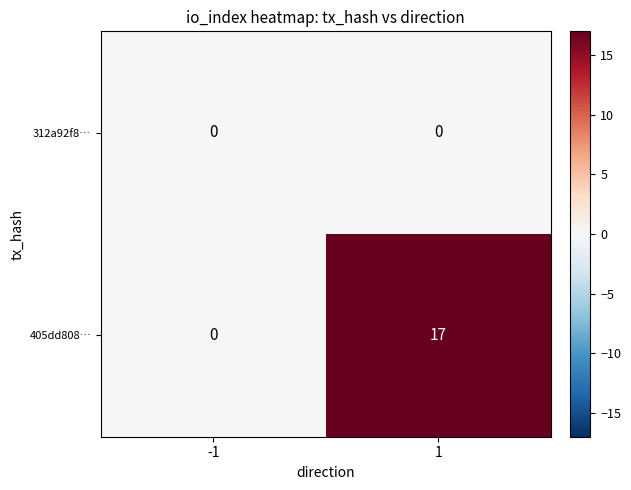

At 1, list the series in order from smallest to largest.

312a92f8…, 405dd808…